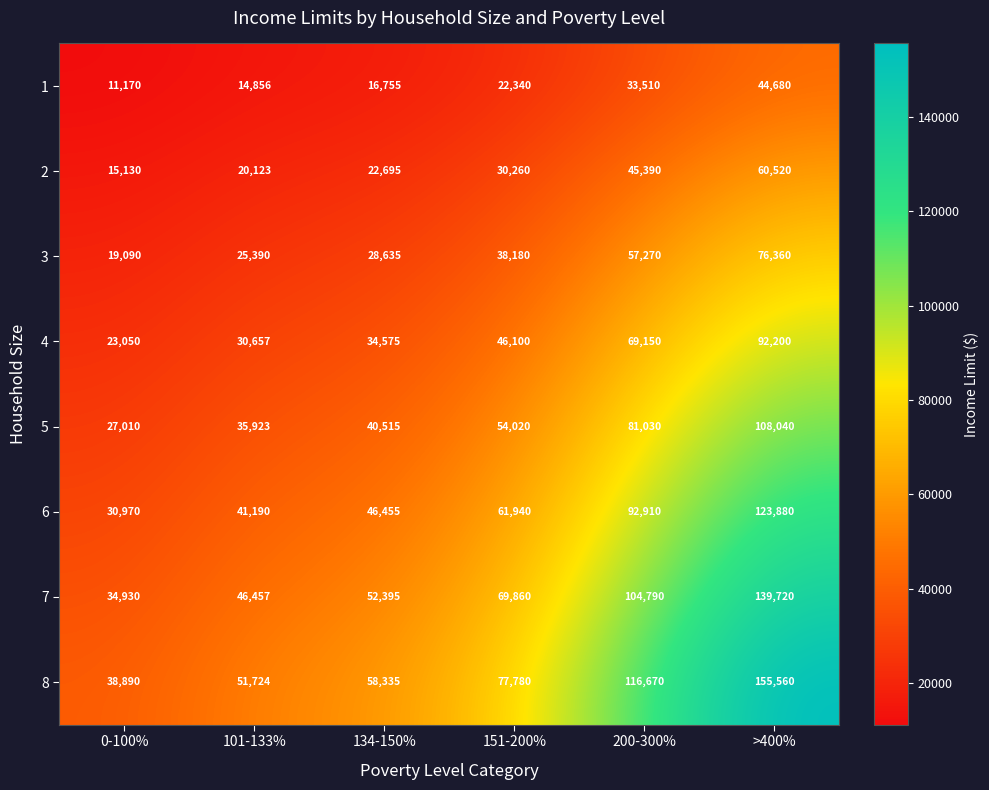

At which category does the chart reach its peak across all series?

>400%